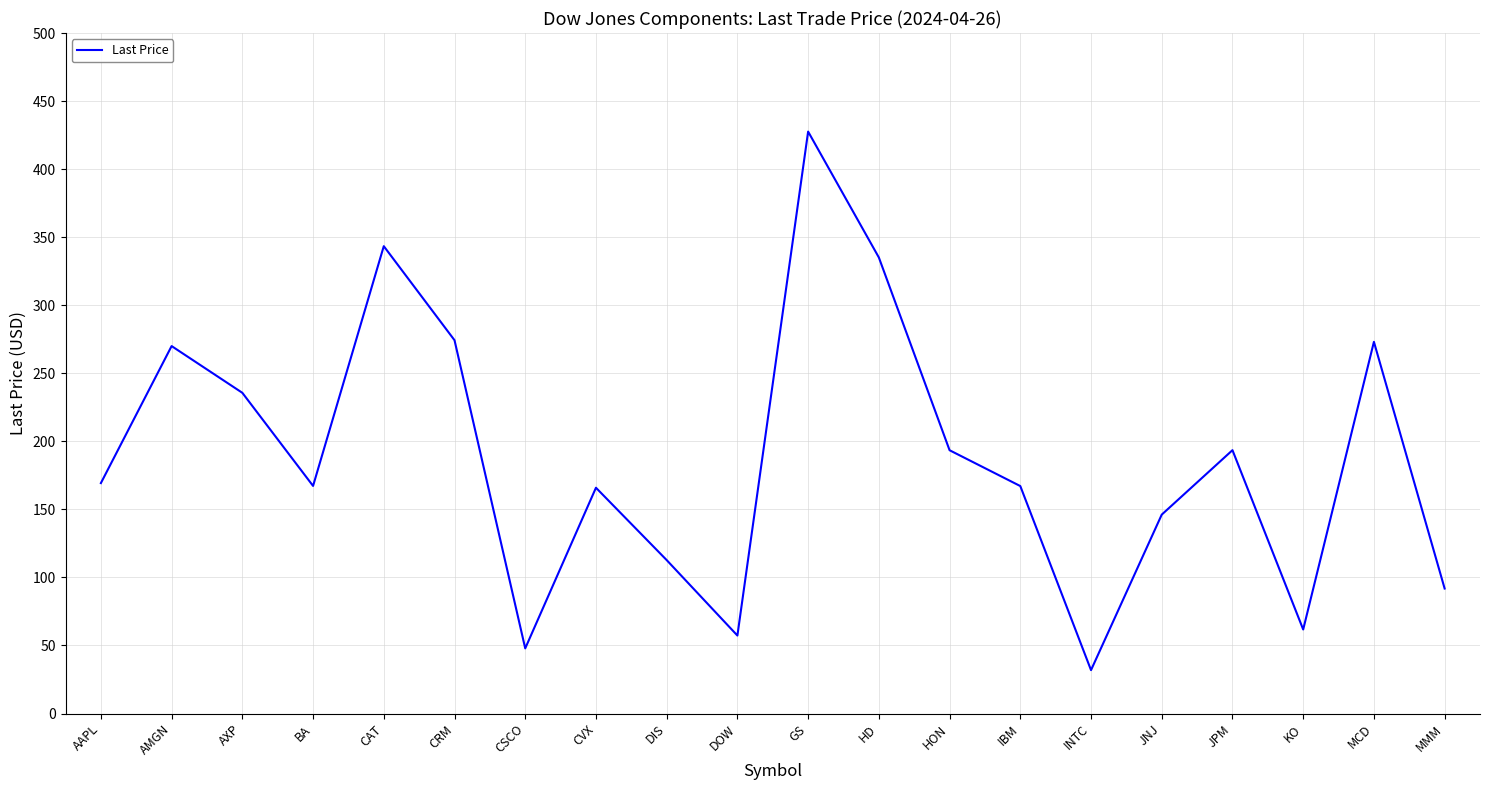

The chart shows a value of 190.3 at JNJ. True or false?

False